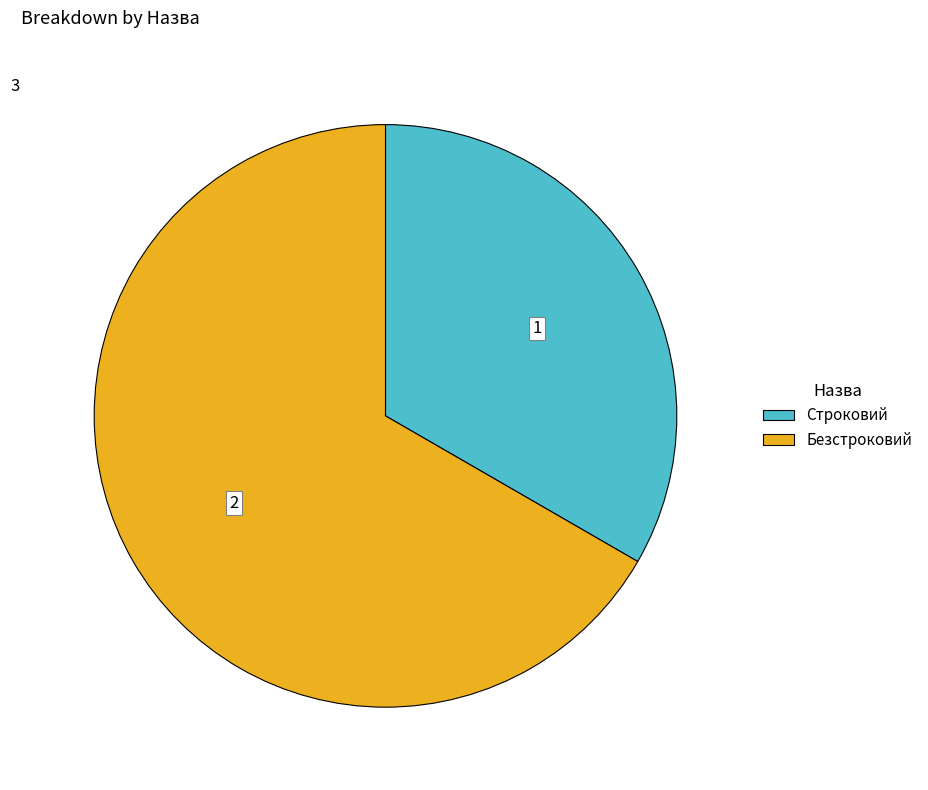

Is it true that Безстроковий is 67% of the pie?

True